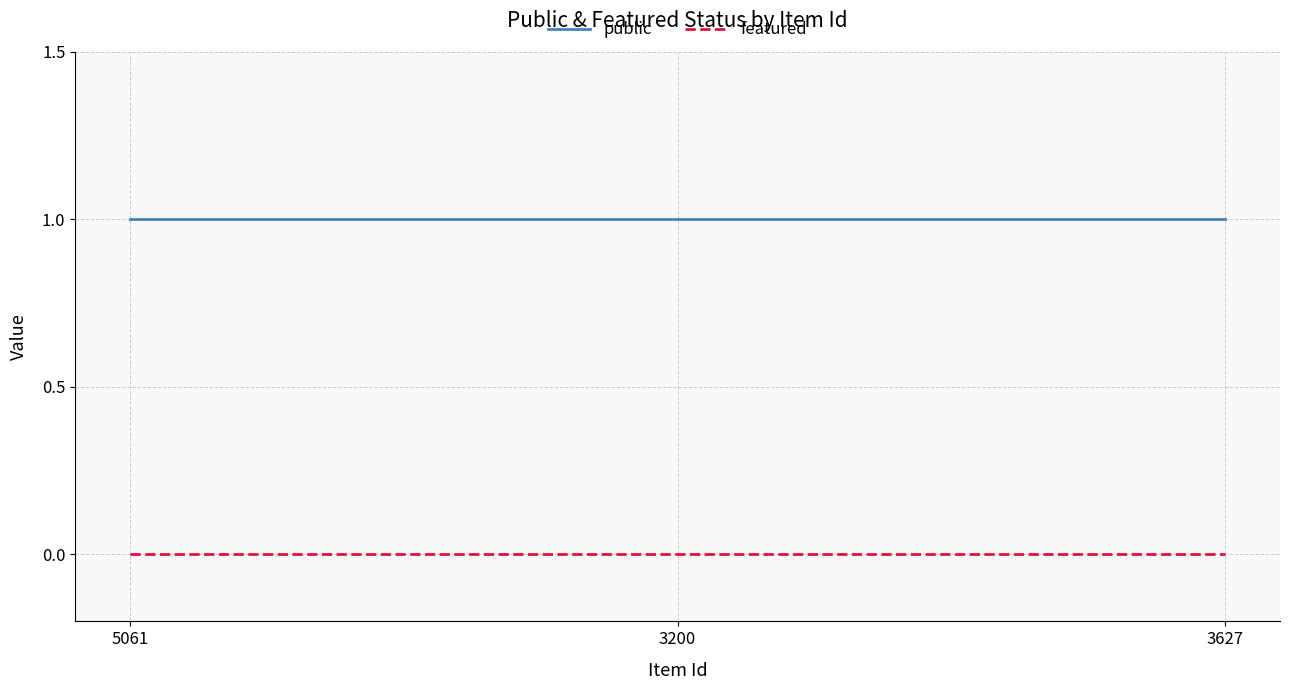

Rank the series at 3627 from highest to lowest value.

public, featured